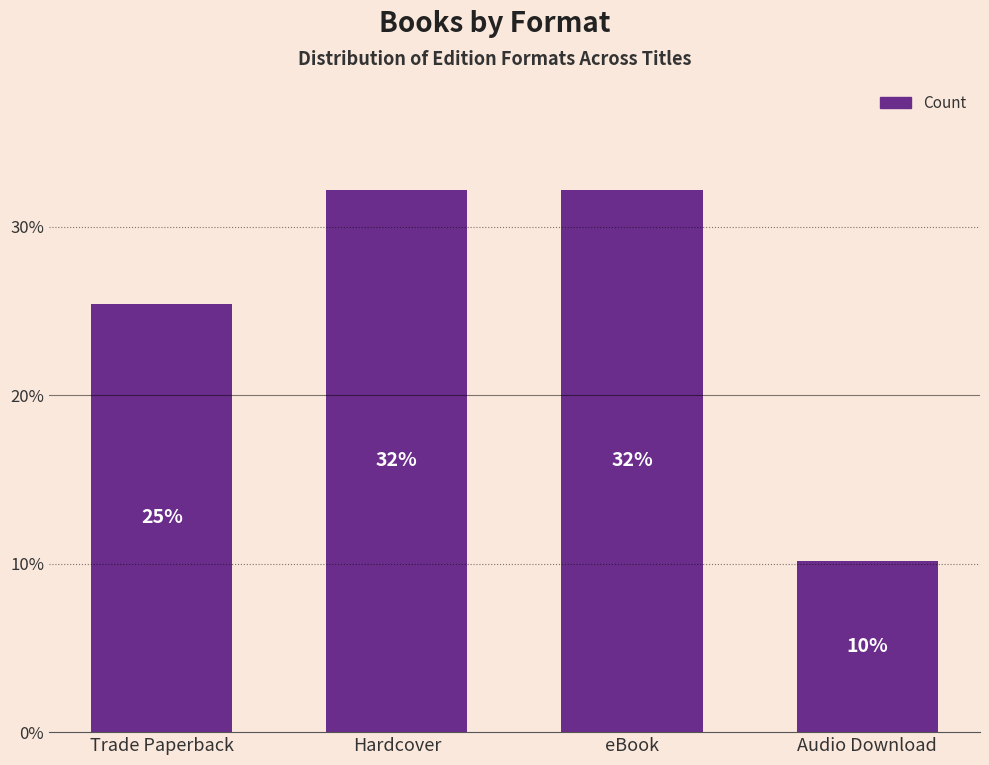

The chart shows a value of 32.2 at eBook. True or false?

True